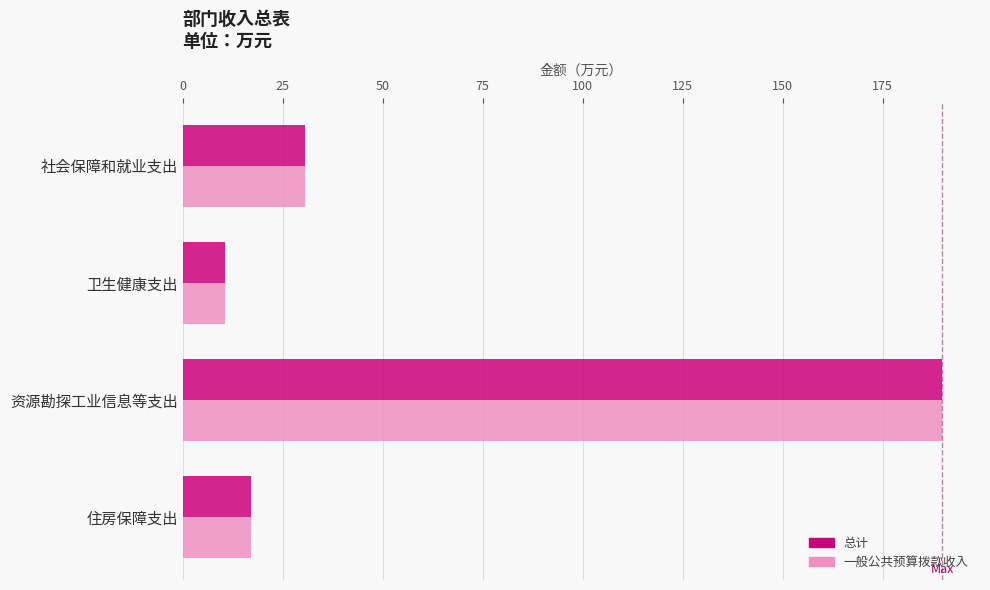

What is the difference between the maximum and minimum values in the 一般公共预算拨款收入 series?

179.3